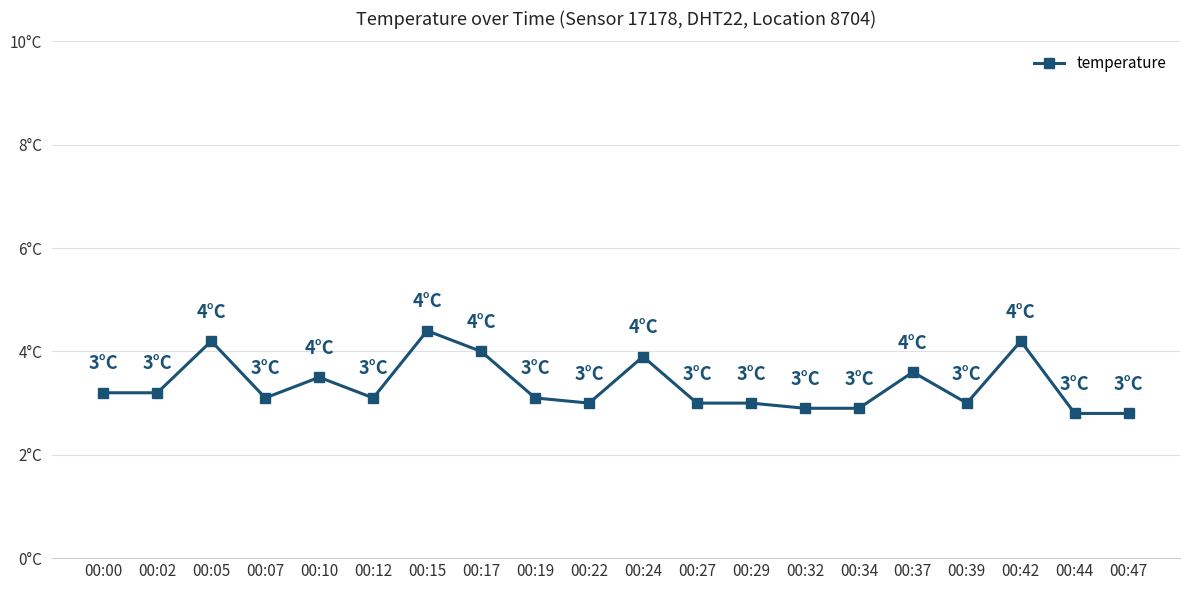

What is the smallest value displayed?

2.8